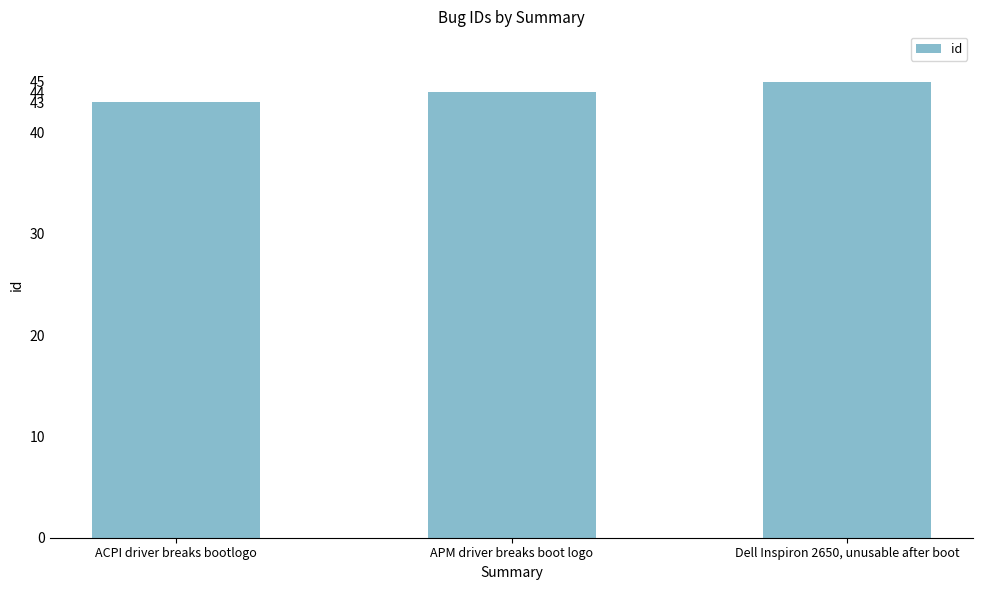

Which has a higher value, ACPI driver breaks bootlogo or APM driver breaks boot logo?

APM driver breaks boot logo